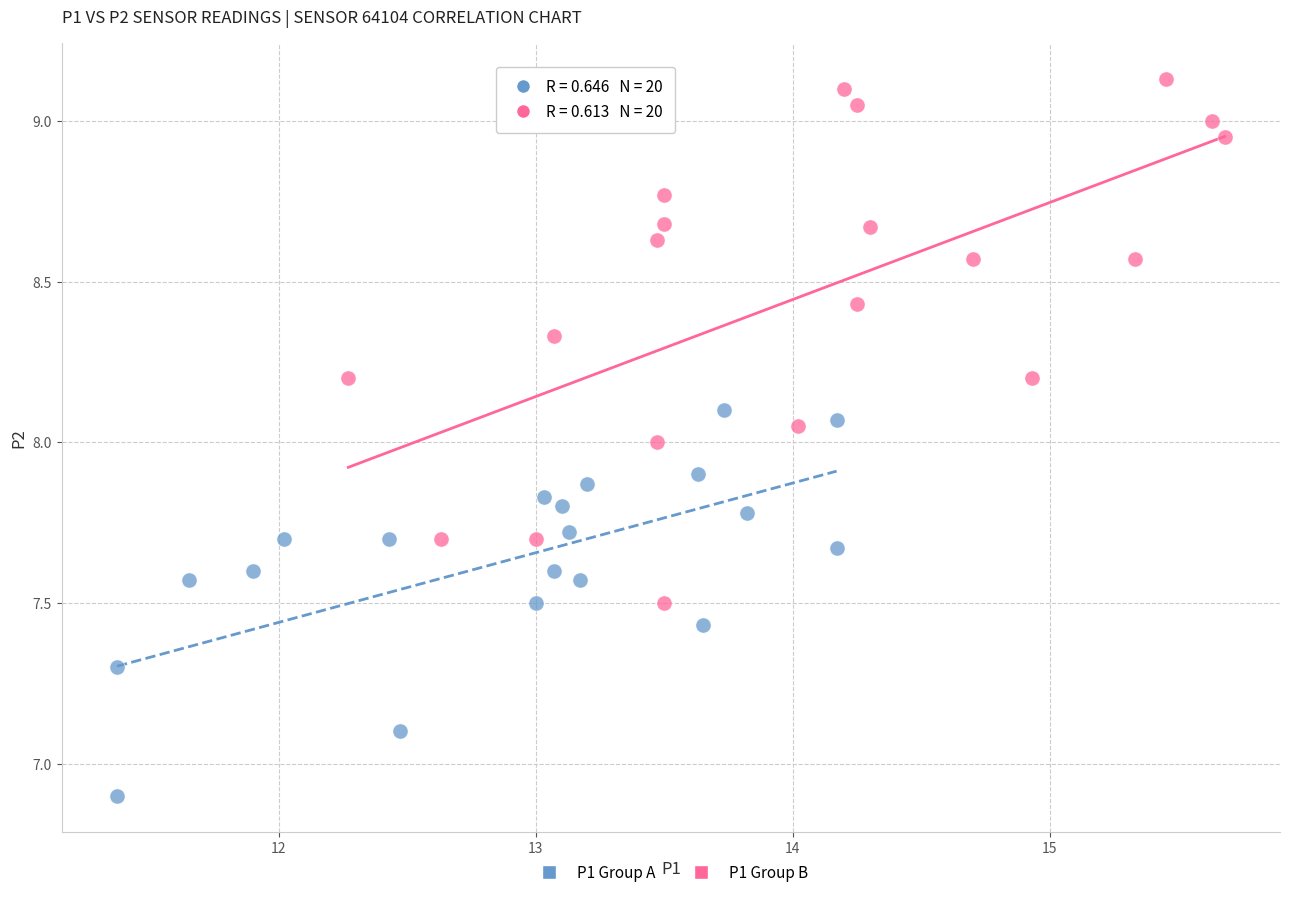

What are all the series names shown in the legend?

P1 Group A, P1 Group B